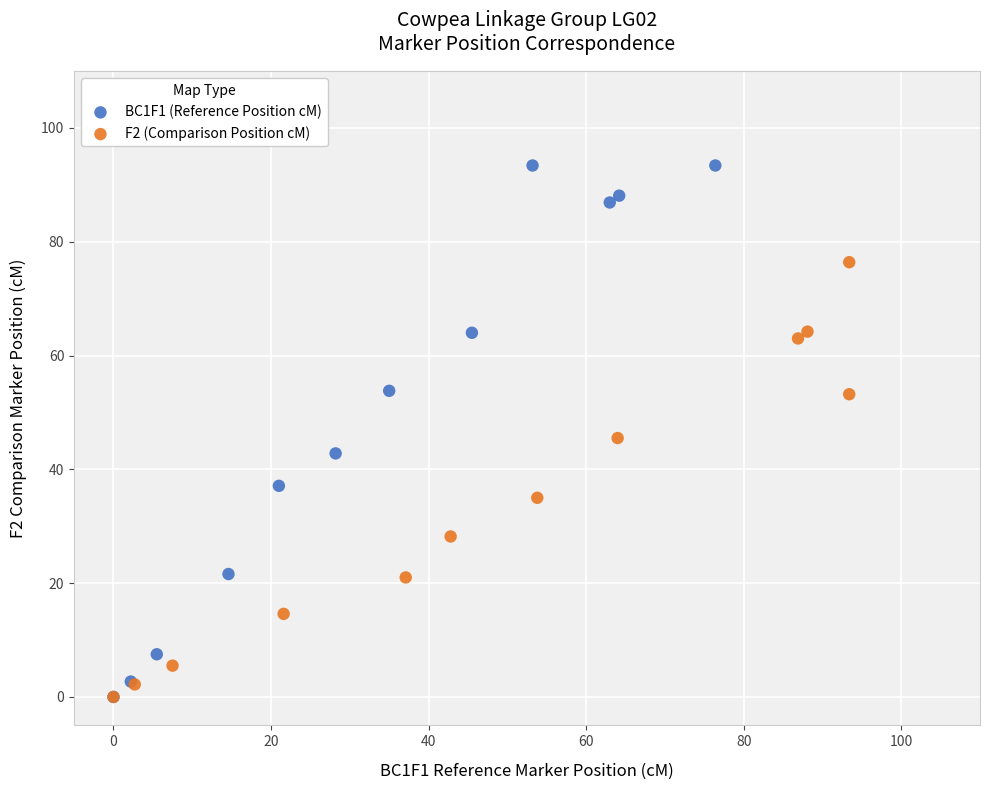

Which series contains the highest Y value?

BC1F1 (Reference Position cM)